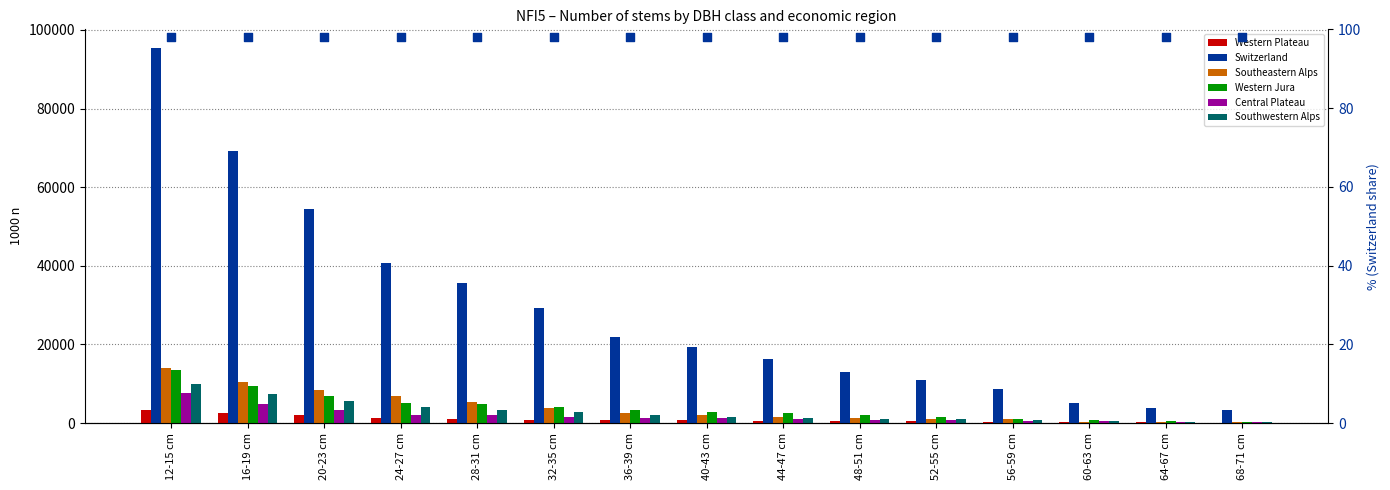

At which category is the sum across all series the highest?

12-15 cm